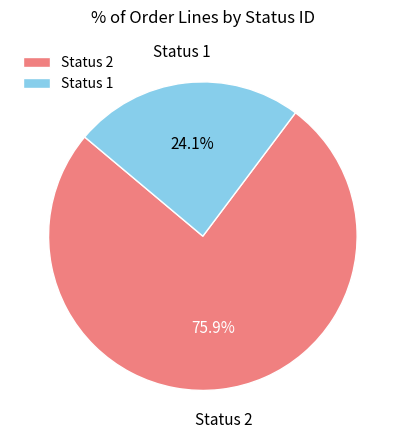

To the nearest percent, what is the difference between the Status 2 and Status 1 slice percentages?

52%